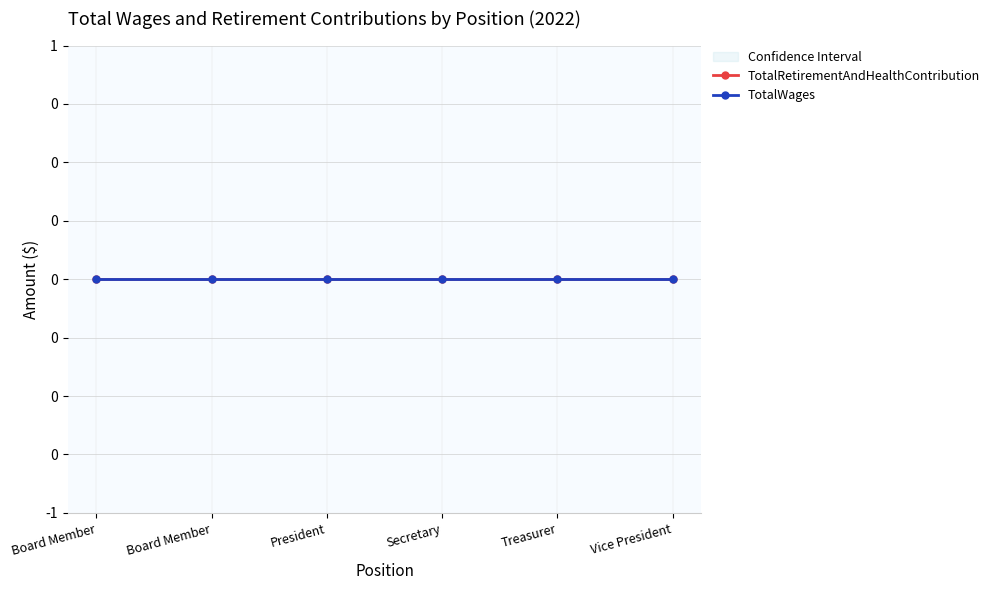

True or false: Year has more than 2 interior local peaks.

False